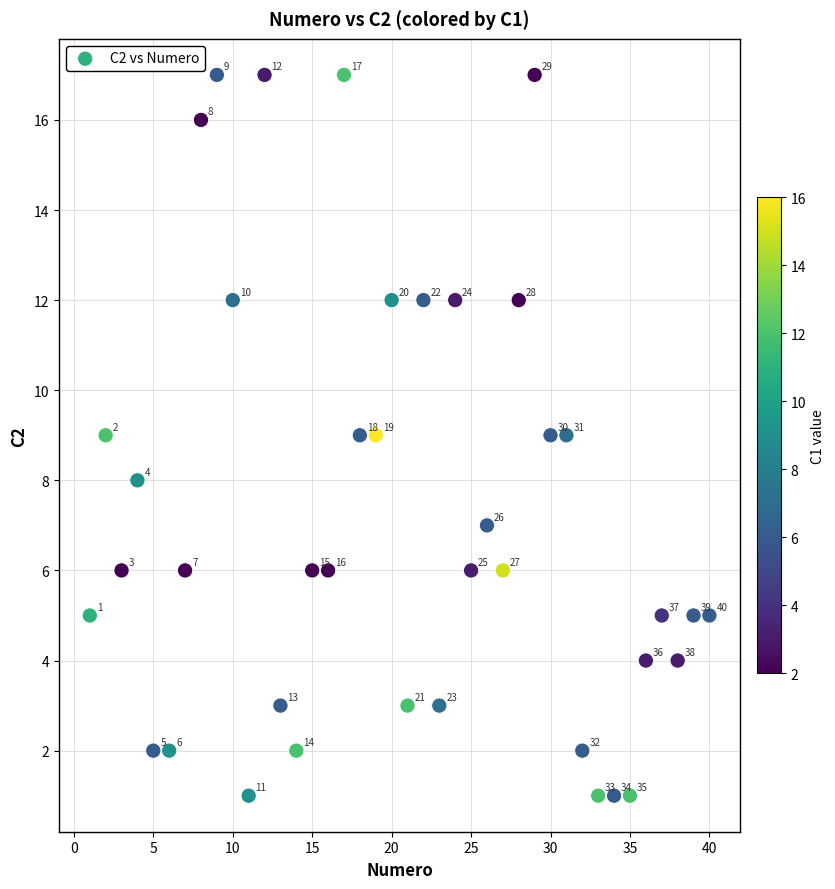

What is the range of X values (max minus min)?

39